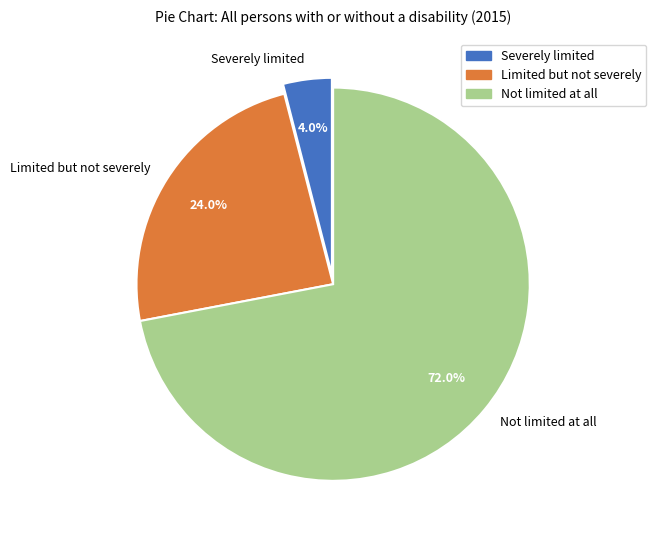

The Not limited at all slice represents 85% of the pie. True or false?

False